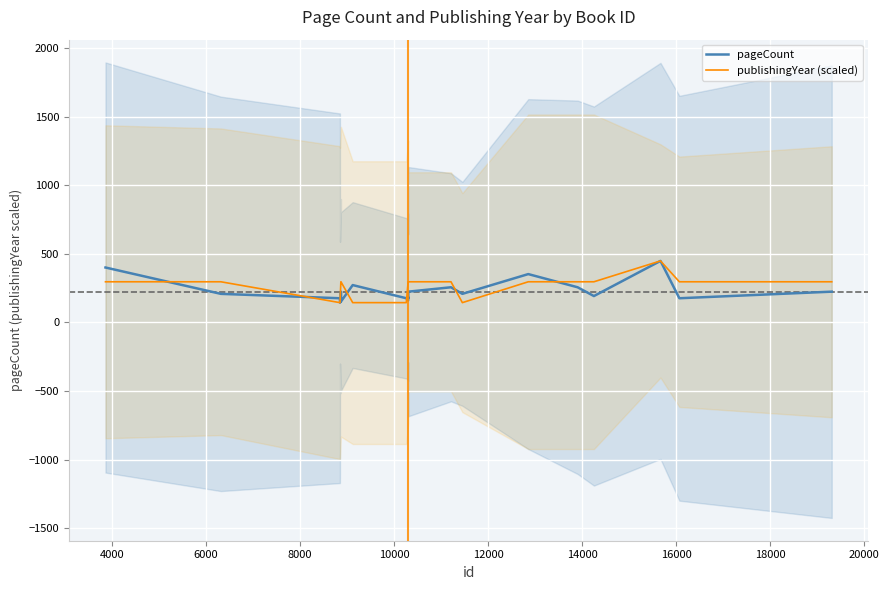

Which series has the largest total across all categories?

publishingYear (scaled)